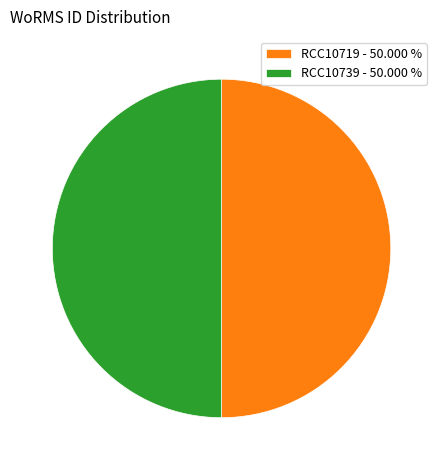

Do RCC10739 - 50.000 % and RCC10719 - 50.000 % together represent more than half of the pie?

Yes